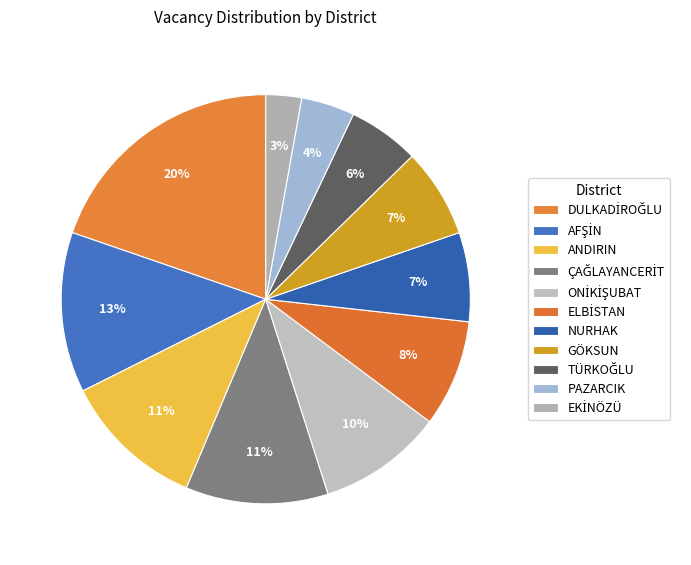

How many segments does this pie chart have?

11